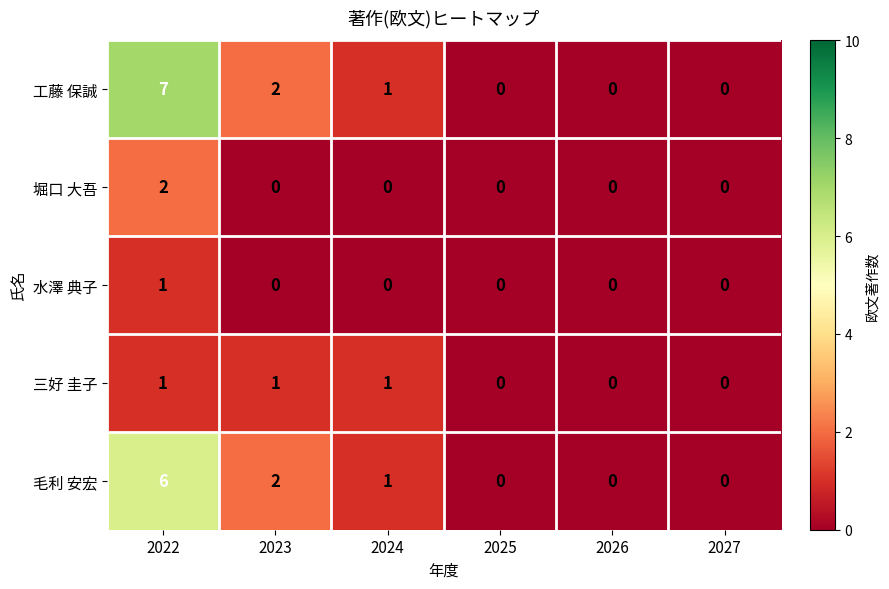

What is the greatest value displayed?

7